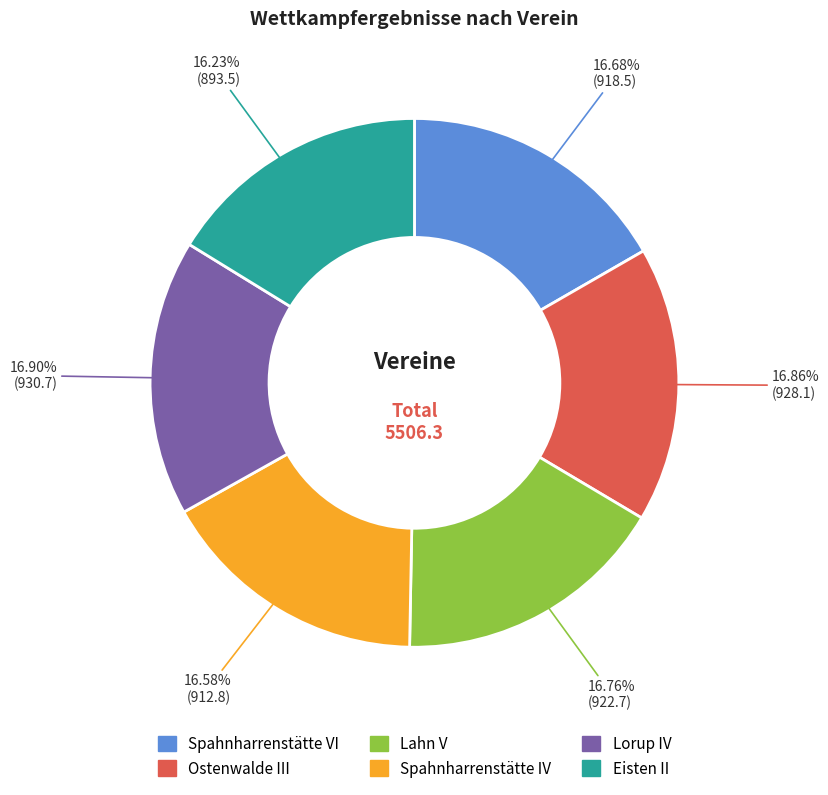

Count the number of slices in the pie.

6